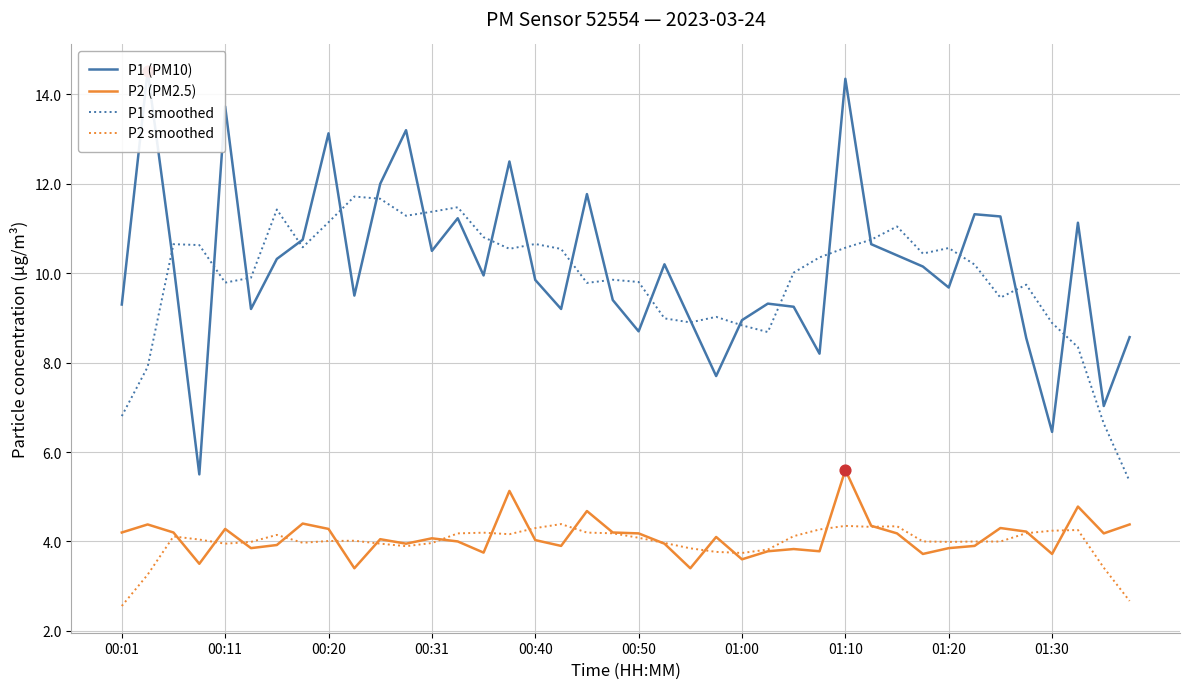

Which series has the largest total across all categories?

P1 (PM10)